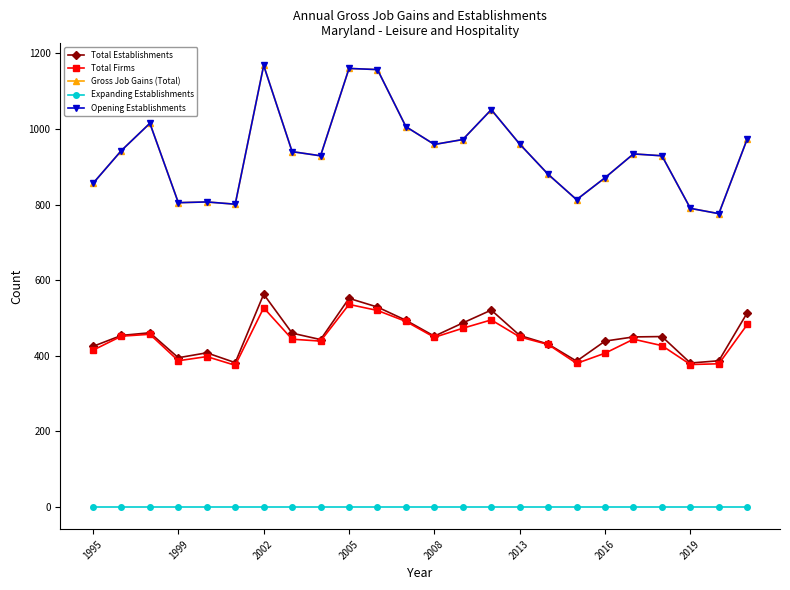

Does the chart have visible grid lines?

No